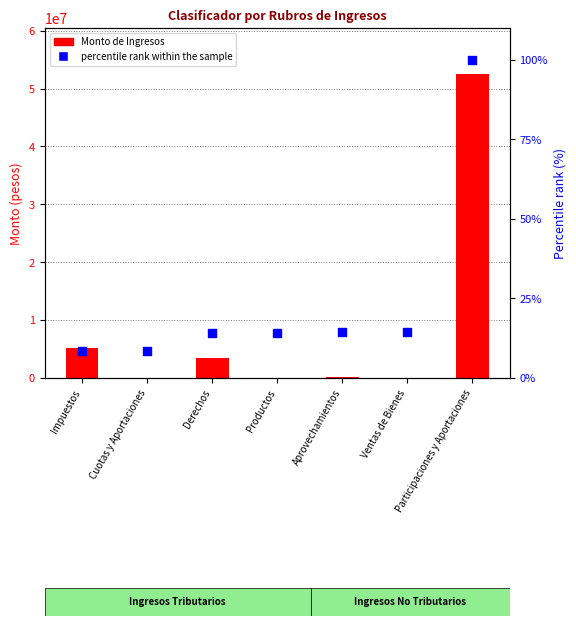

At how many categories does at least one series exceed 25897956?

1